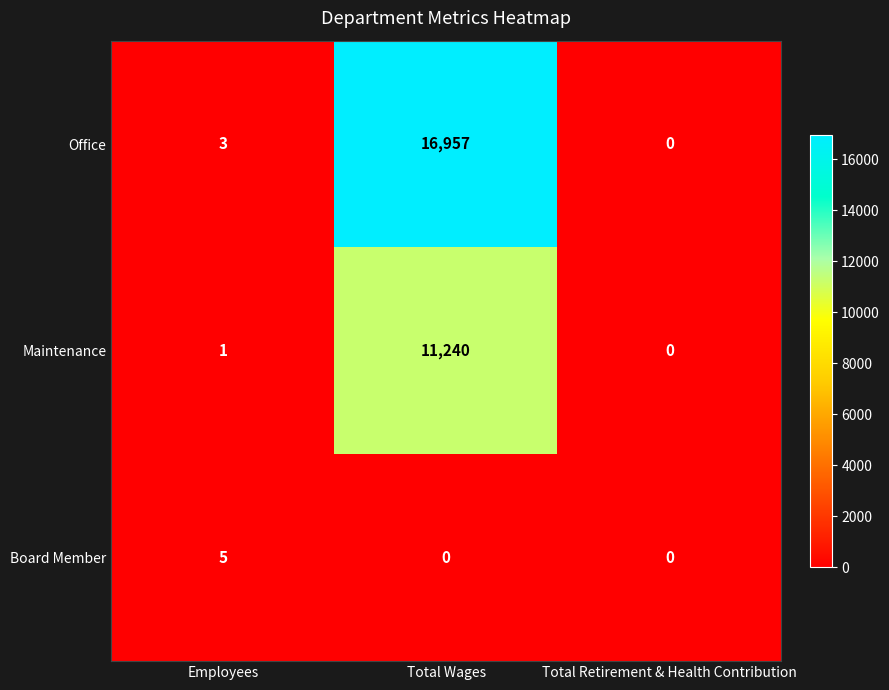

The Office series shows 16957 at Total Wages. True or false?

True